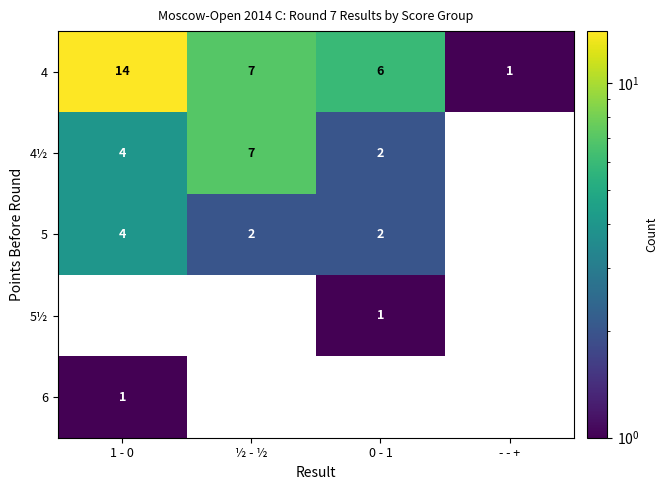

What is the spread (max minus min) of values at ½ - ½?

5.0